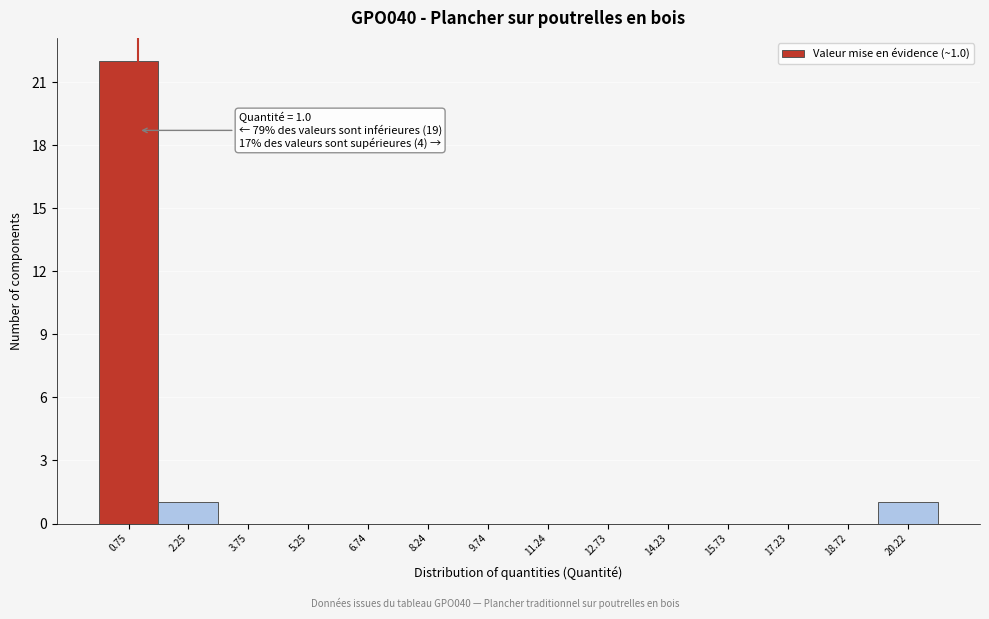

Over which range of the x-axis is the bar tallest?

0.0 to 1.6